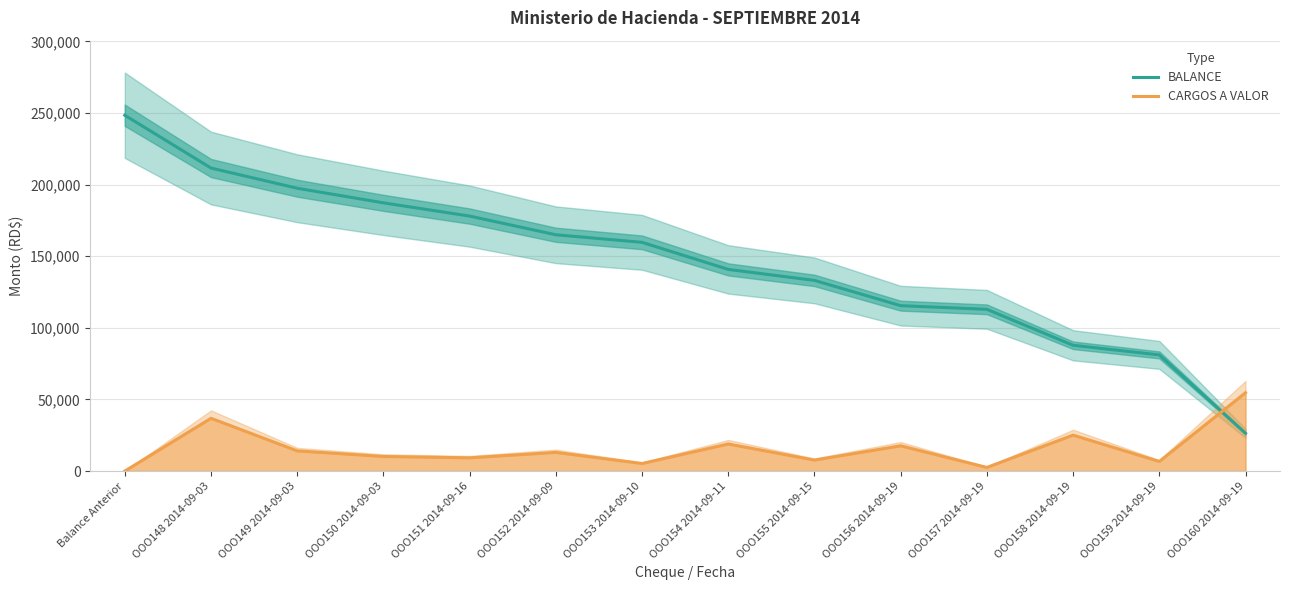

Which label corresponds to the smallest value in the chart?

Balance Anterior